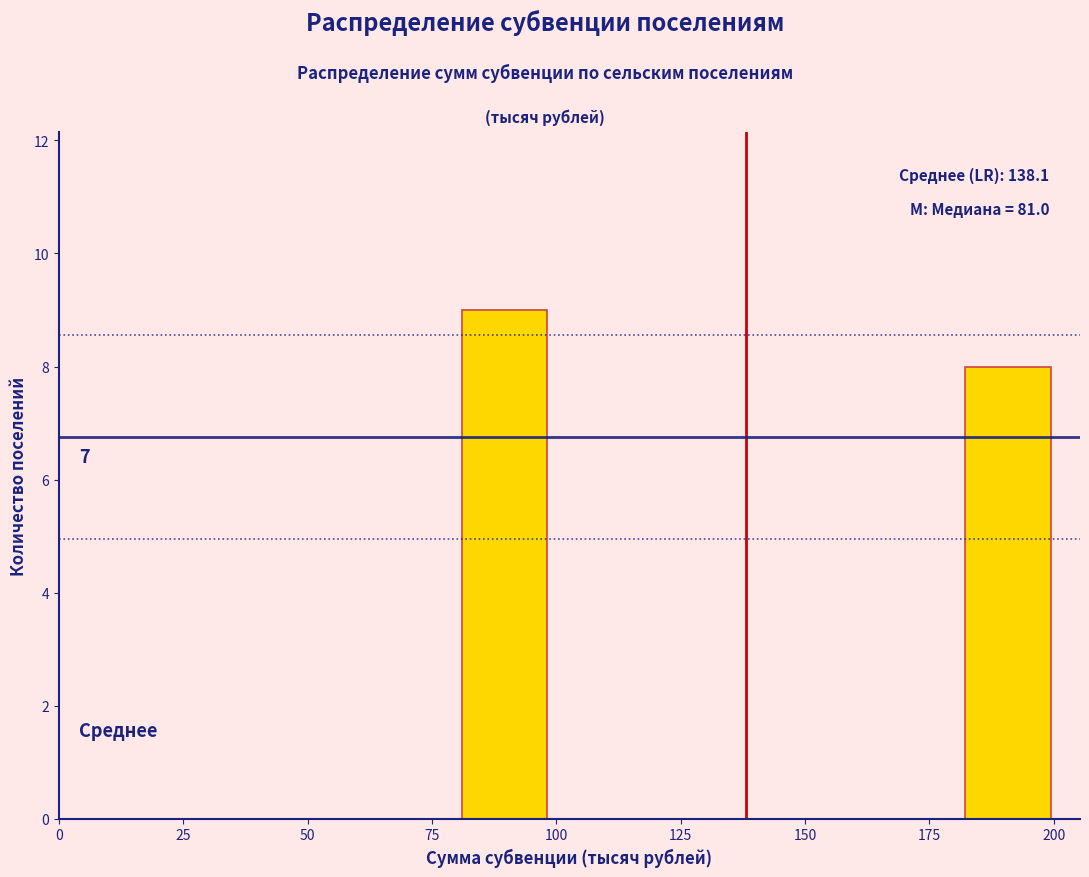

Over which range of the x-axis is the bar tallest?

80 to 100